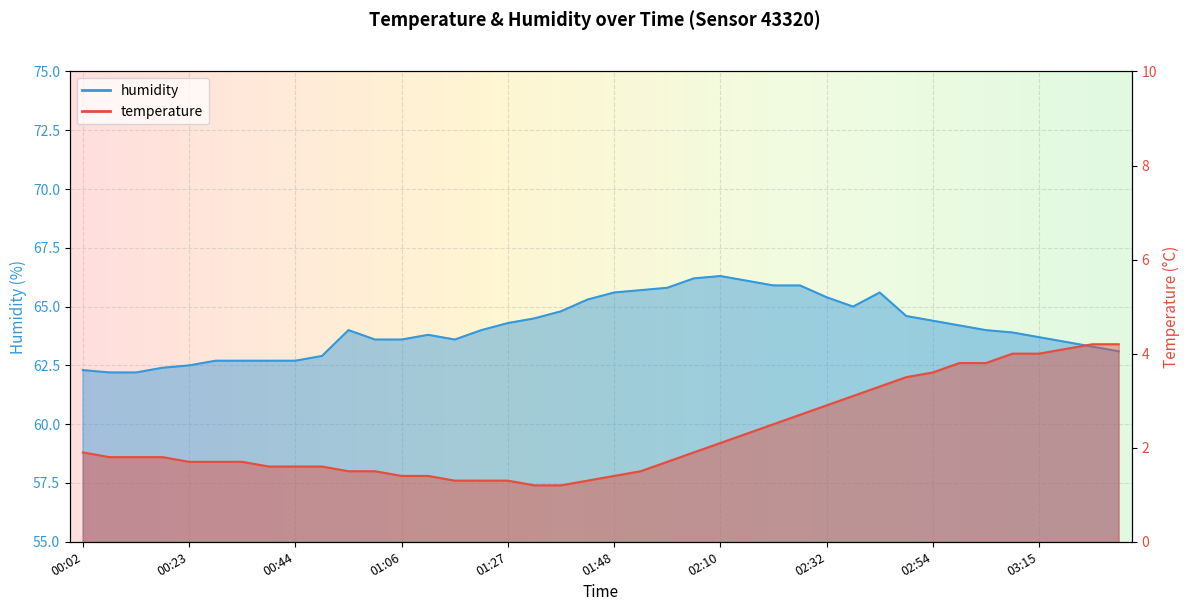

What is the sum of the temperature values at 02:27 and 01:11?

4.1